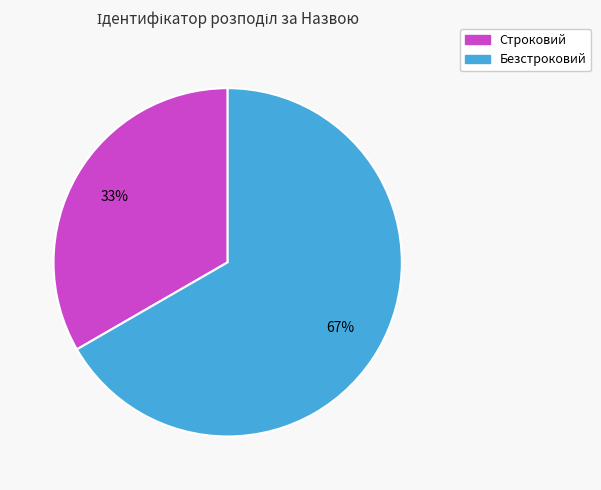

Count the number of slices in the pie.

2